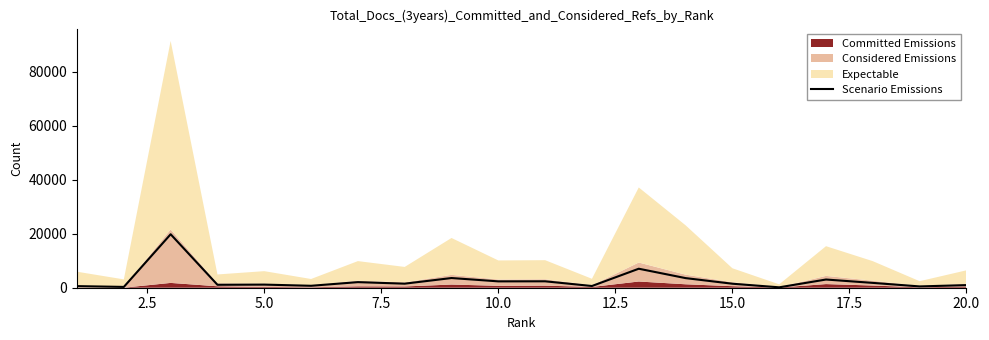

Does the chart have visible grid lines?

No